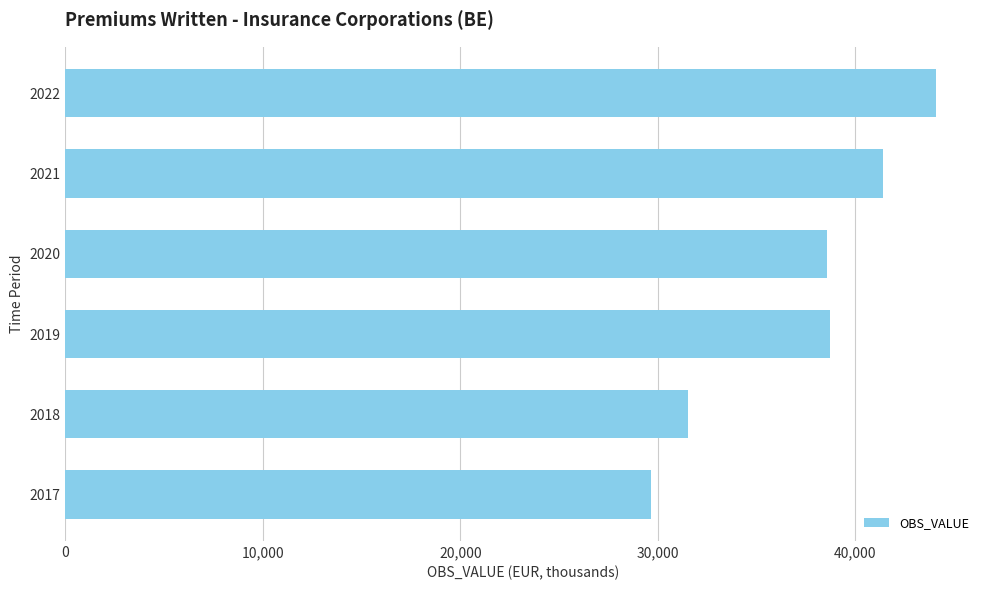

What is the smallest value displayed?

29666